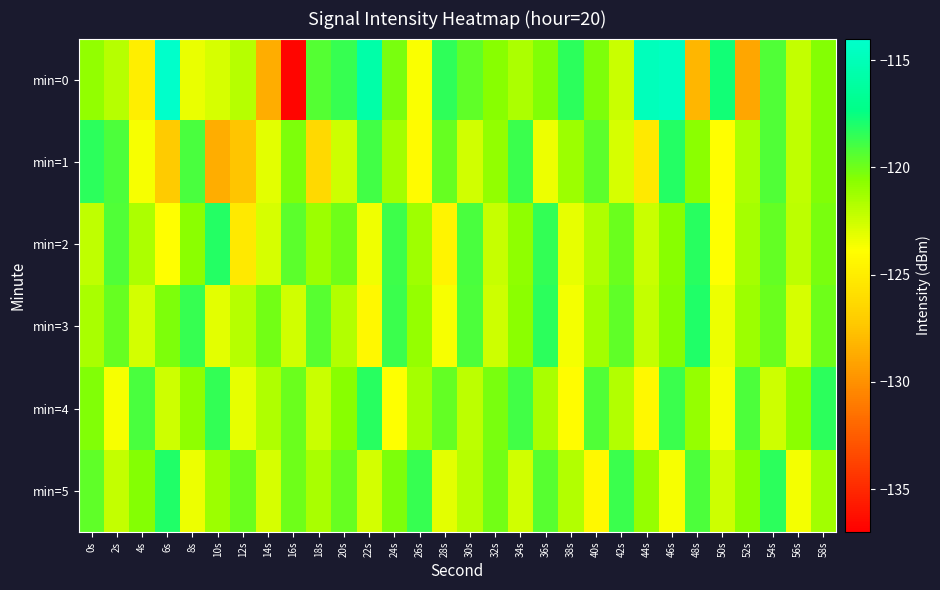

At 50s, list the series in order from smallest to largest.

min=1, min=2, min=4, min=3, min=5, min=0